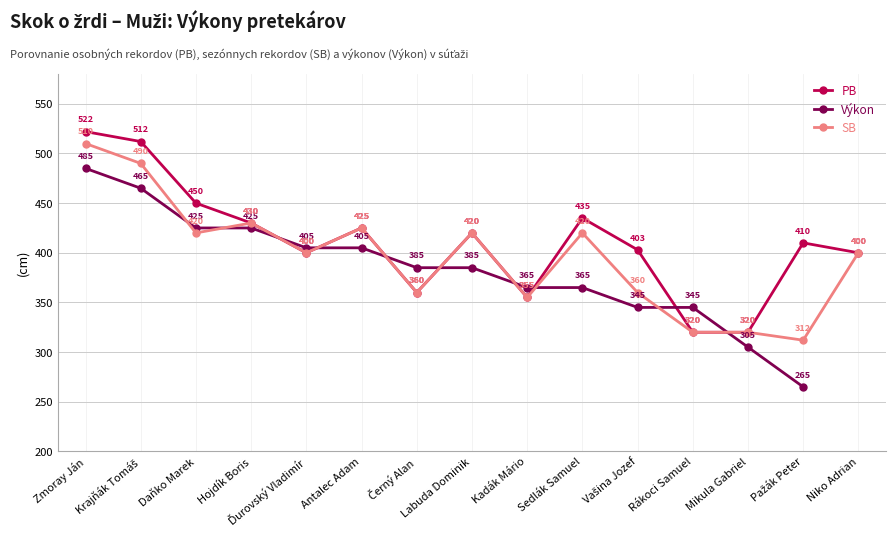

At which label does PB reach its minimum?

Rákoci Samuel